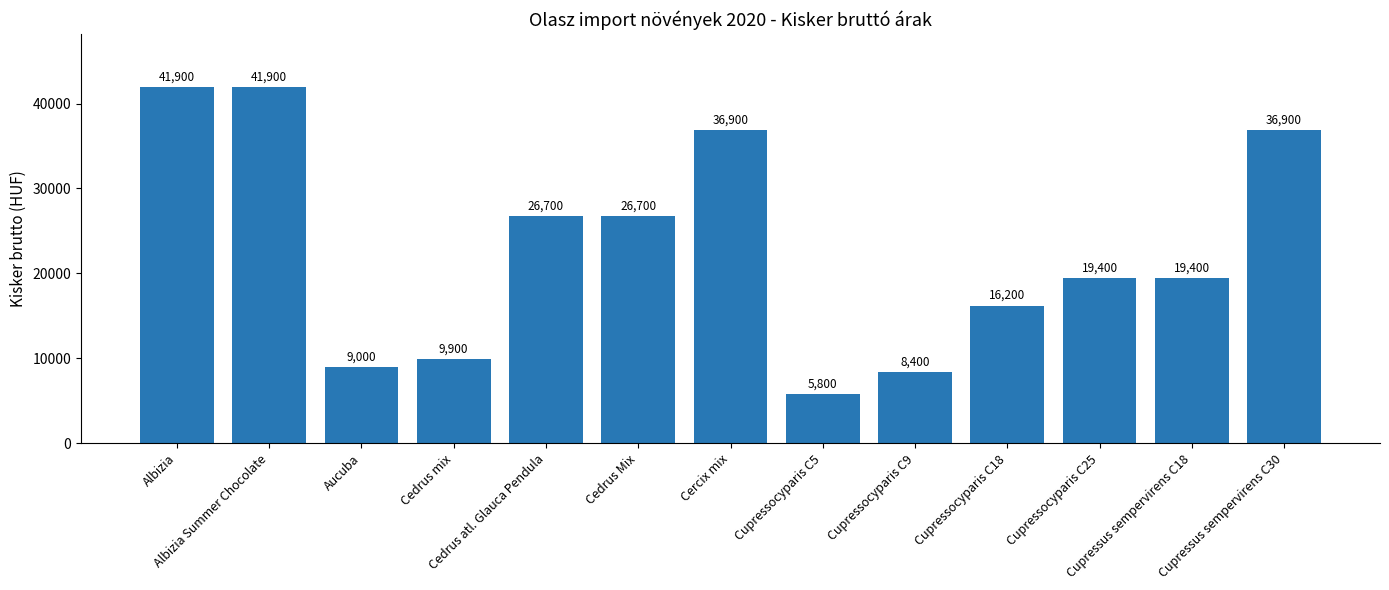

Where does the data first go above 19400?

Albizia